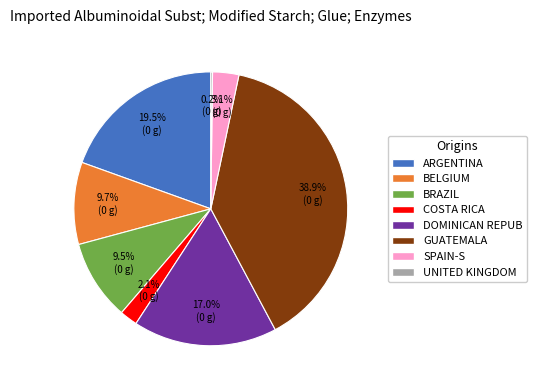

Is there any slice that represents more than half of the pie?

No